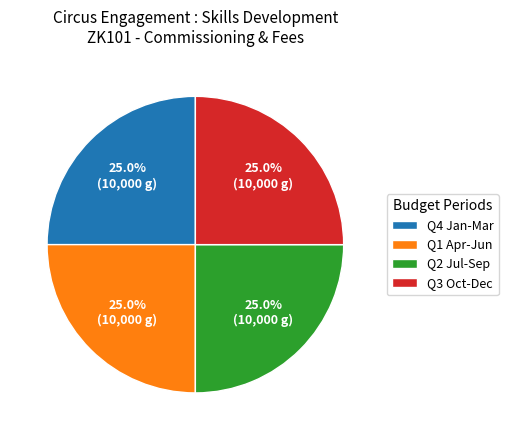

What is the ratio of the value at Q1 Apr-Jun to the value at Q4 Jan-Mar?

1.0